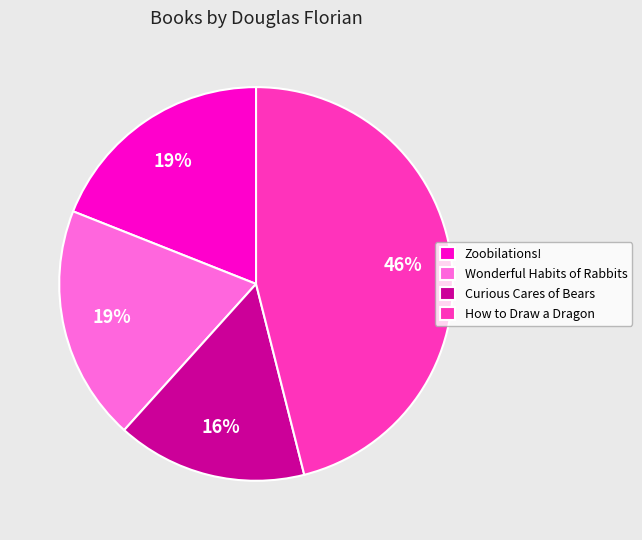

What is the smallest slice in the pie chart?

Curious Cares of Bears